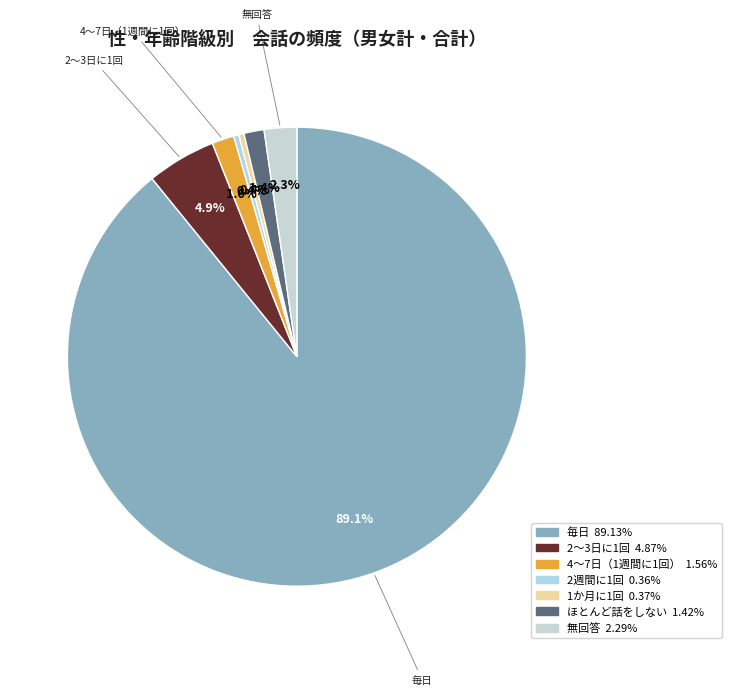

Count the number of slices in the pie.

7